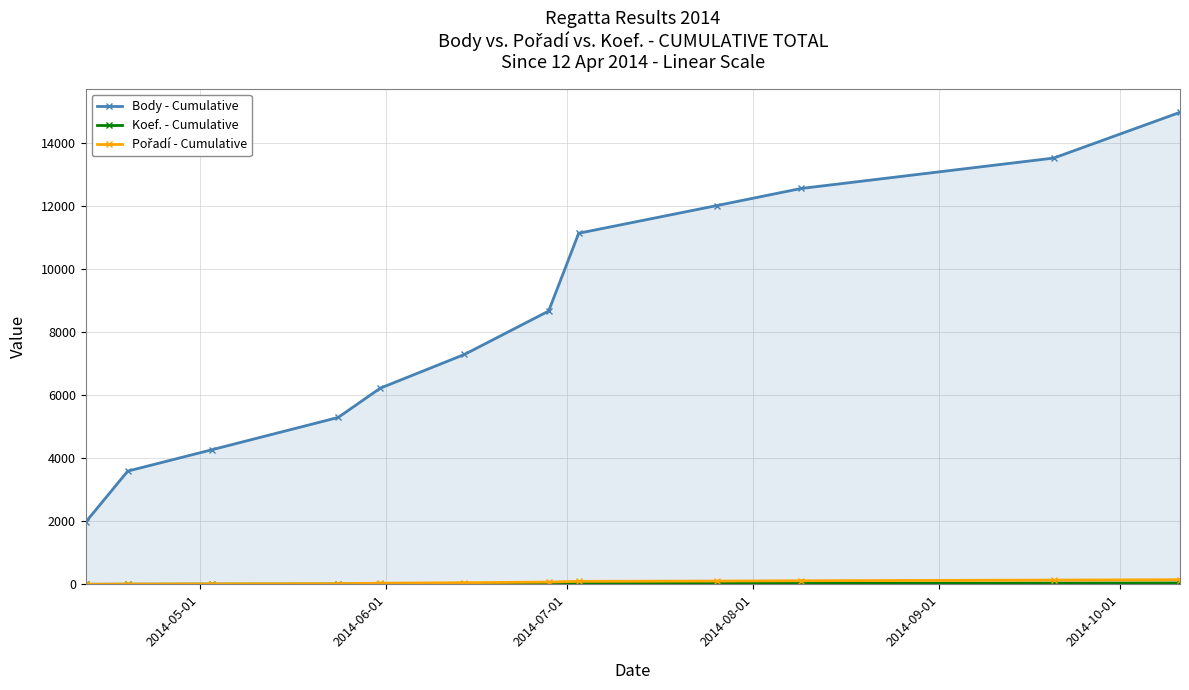

Which series has the largest range (max minus min)?

Body - Cumulative